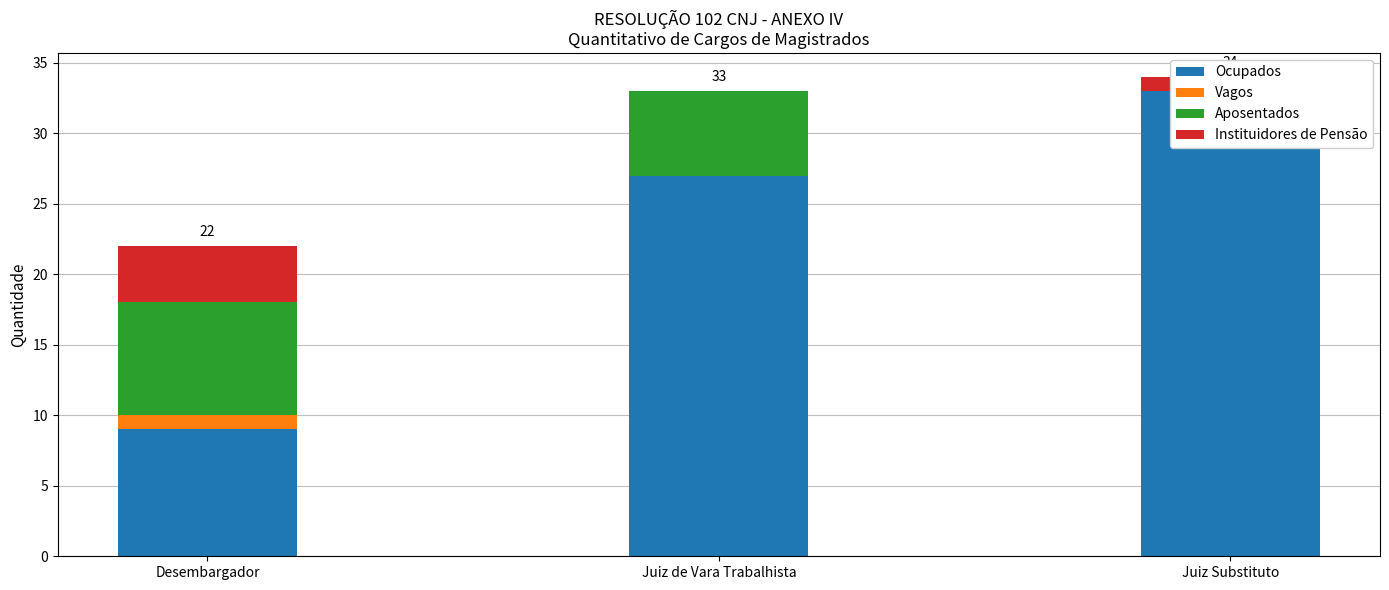

Where is Vagos nearest to the value 0?

Juiz de Vara Trabalhista